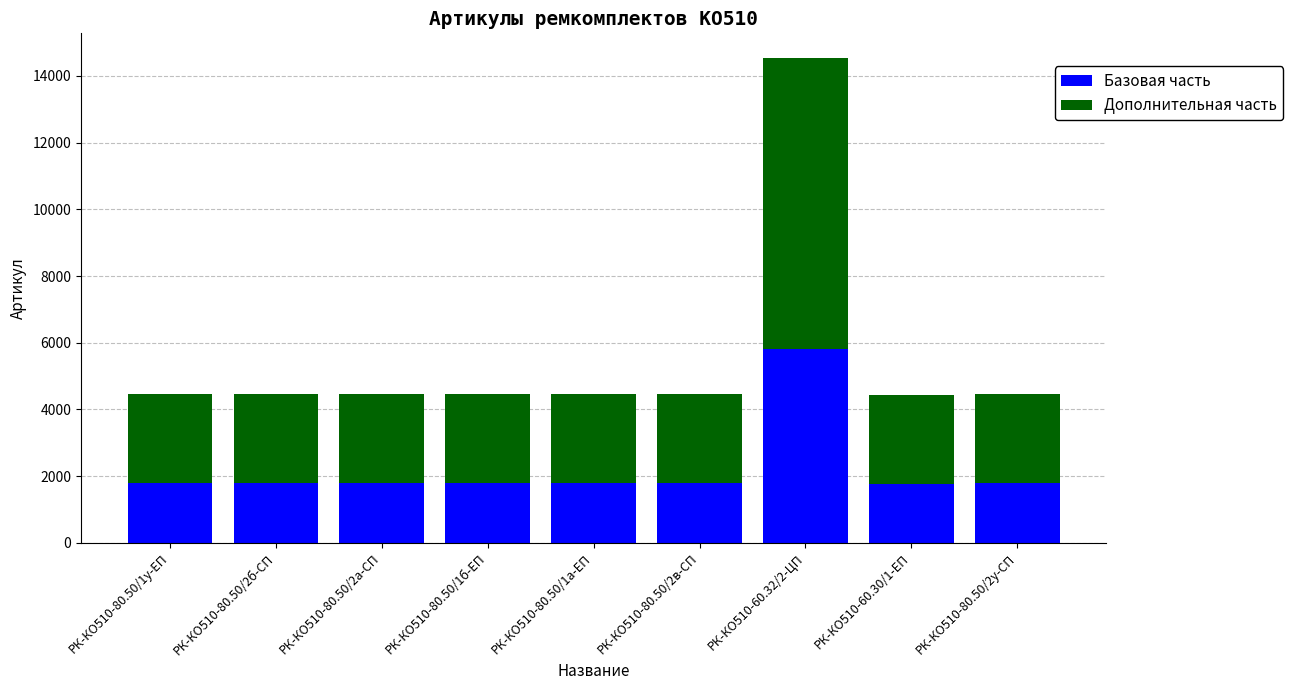

What is the sum of the Базовая часть values at РК-КО510-80.50/2б-СП and РК-КО510-60.32/2-ЦП?

7600